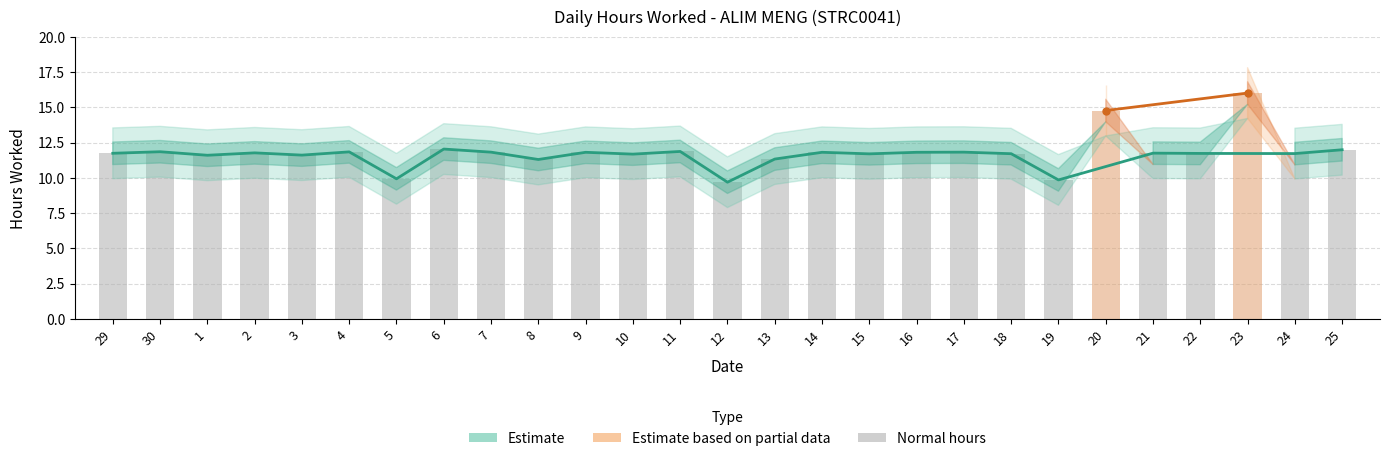

Rank the categories by value from lowest to highest.

12, 19, 5, 8, 13, 1, 3, 10, 15, 18, 24, 22, 29, 21, 2, 9, 14, 16, 7, 17, 4, 30, 11, 25, 6, 20, 23